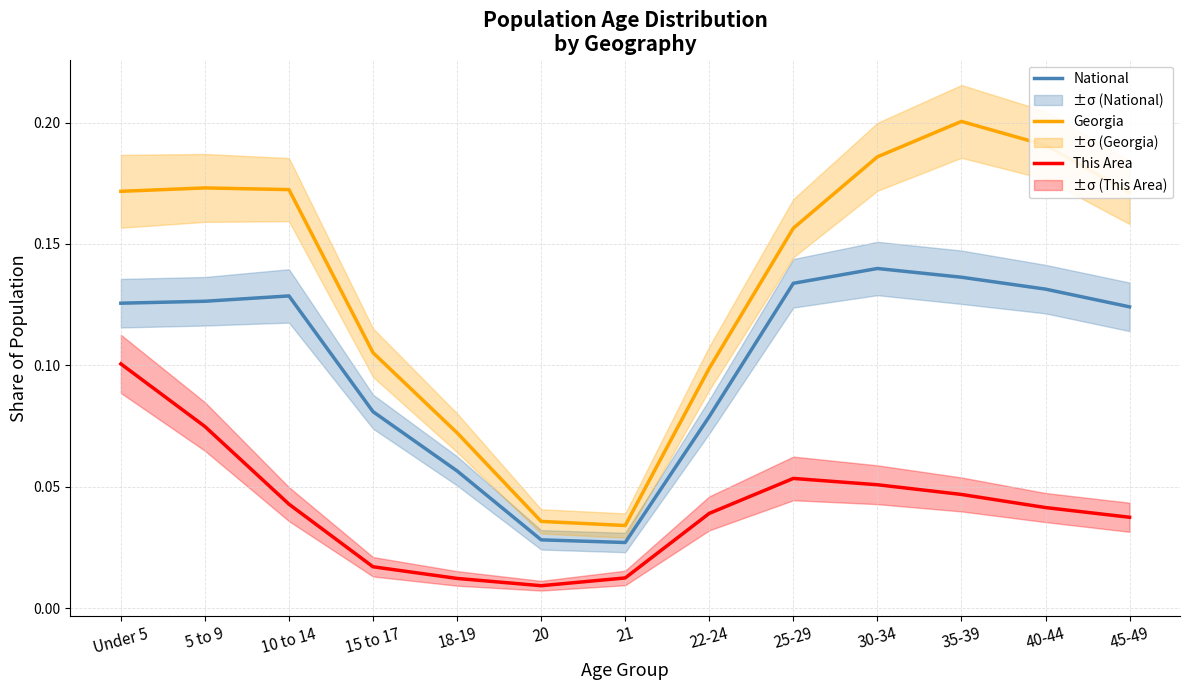

True or false: Georgia and National intersect in this chart.

False